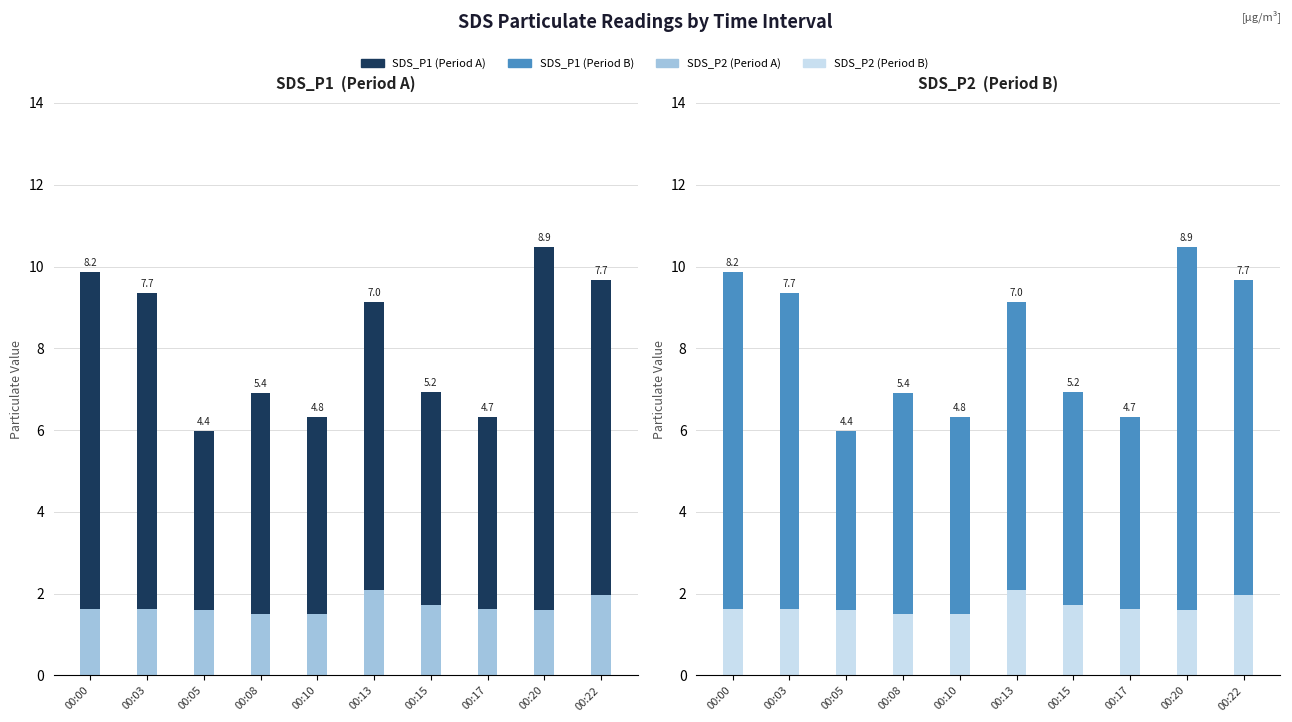

How many data points in SDS_P1 (Period A) are above 7?

5